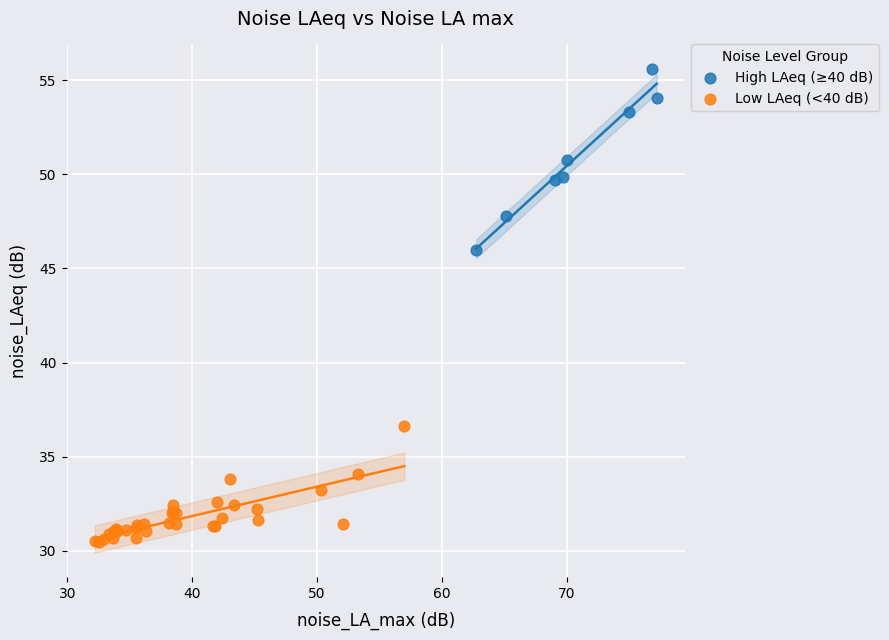

What are all the series names shown in the legend?

High LAeq (≥40 dB), Low LAeq (<40 dB)